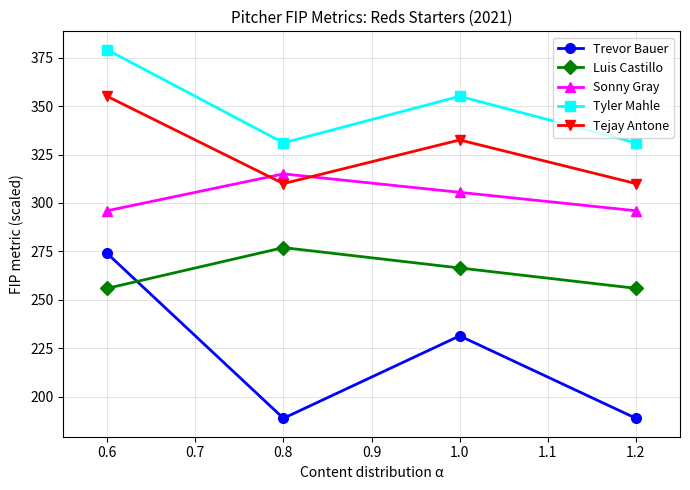

True or false: Tyler Mahle and Sonny Gray cross at least once.

False